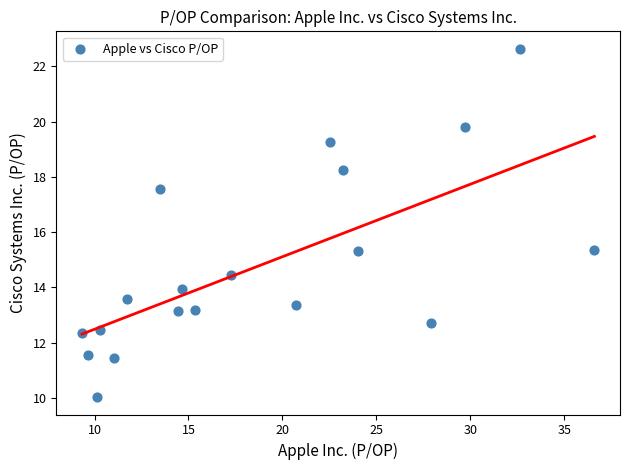

What is the range of Y values (max minus min)?

12.6